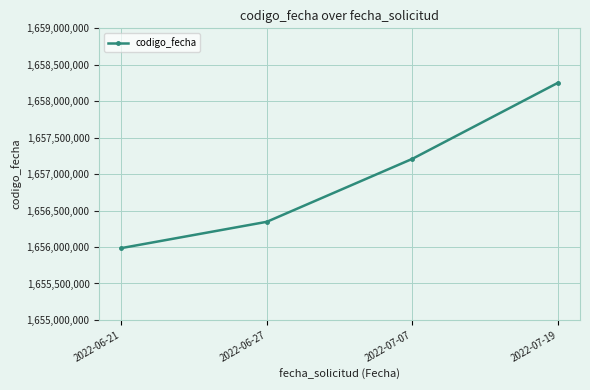

What is the smallest value displayed?

1655984880